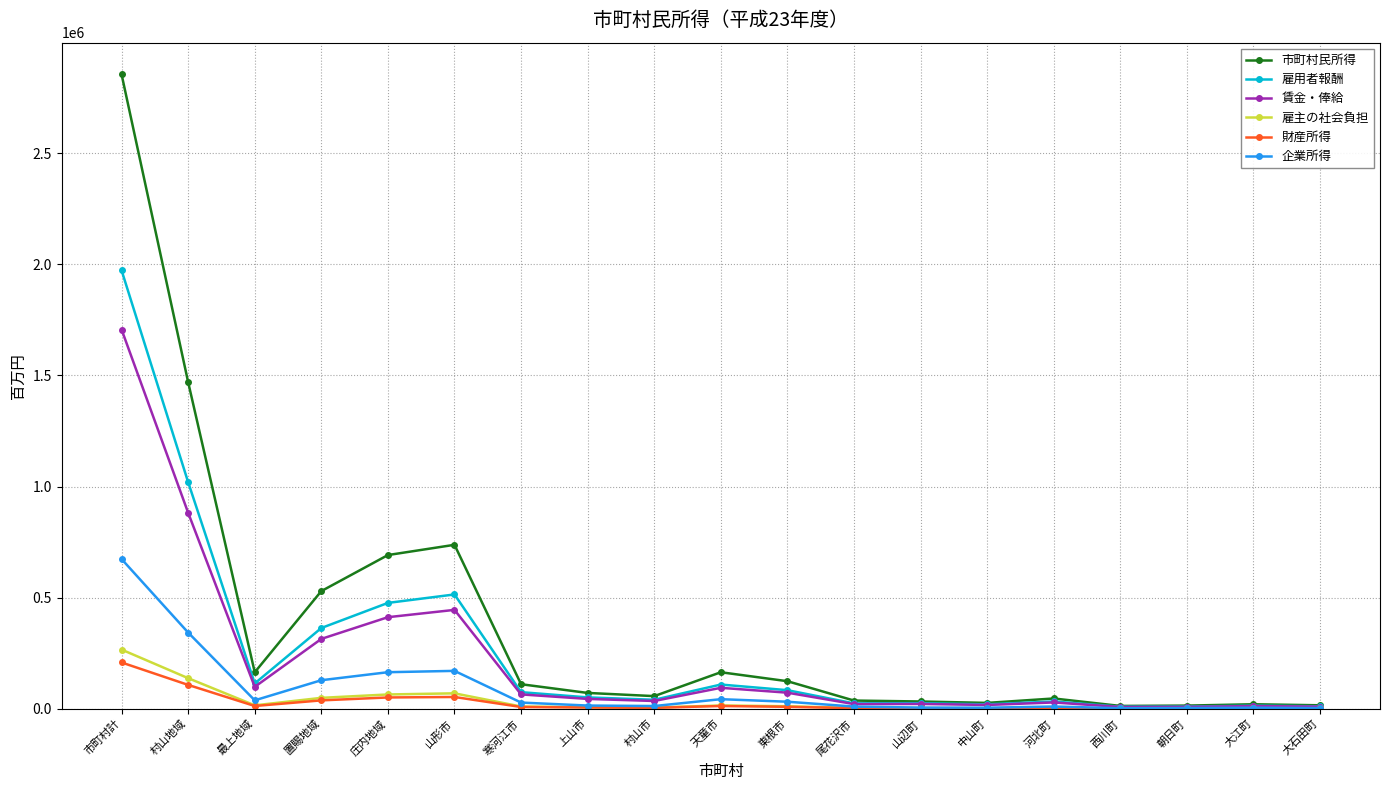

What position from the left is 河北町?

15